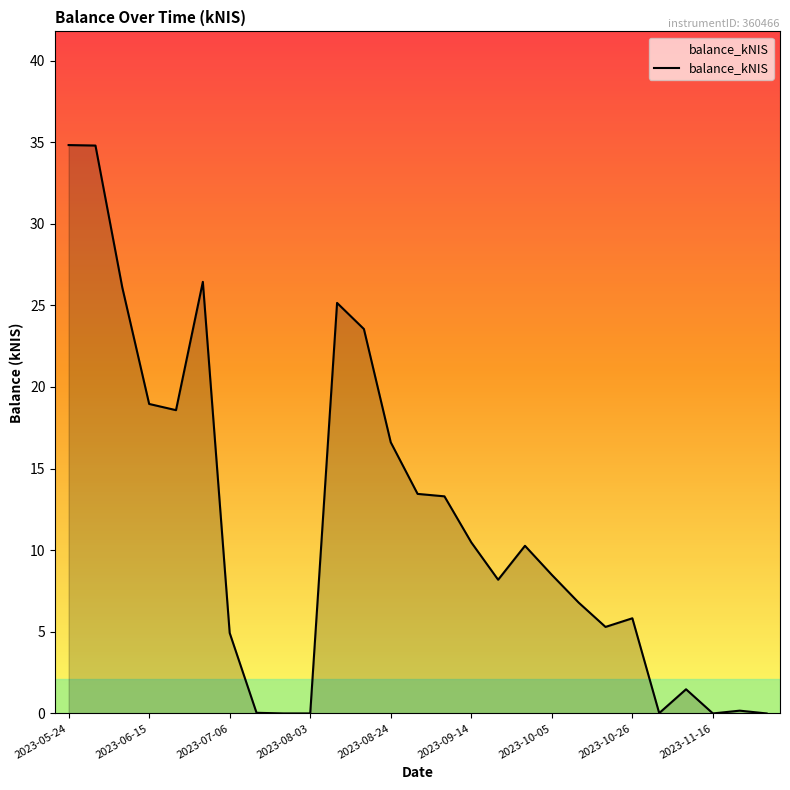

What is the average value?

11.6